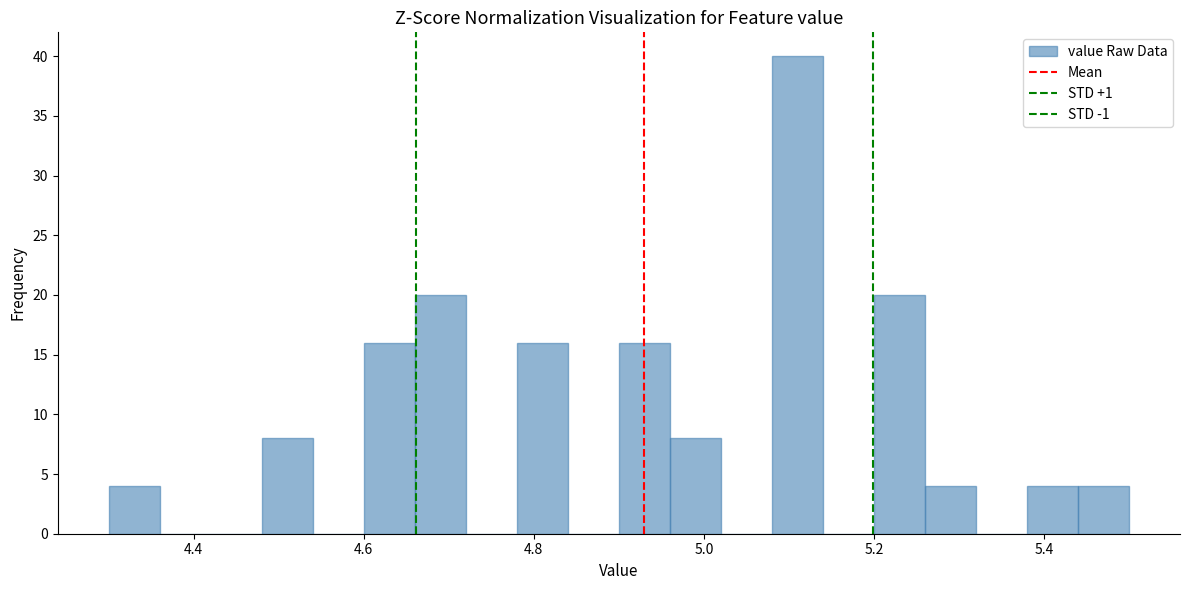

Around what value on the x-axis is the tallest bar? Give the approximate position of its centre, as read against the axis.

5.12